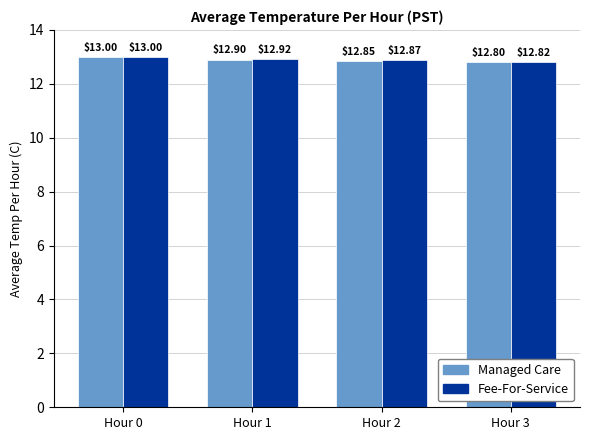

List the series in order of their overall mean, lowest first.

Managed Care, Fee-For-Service